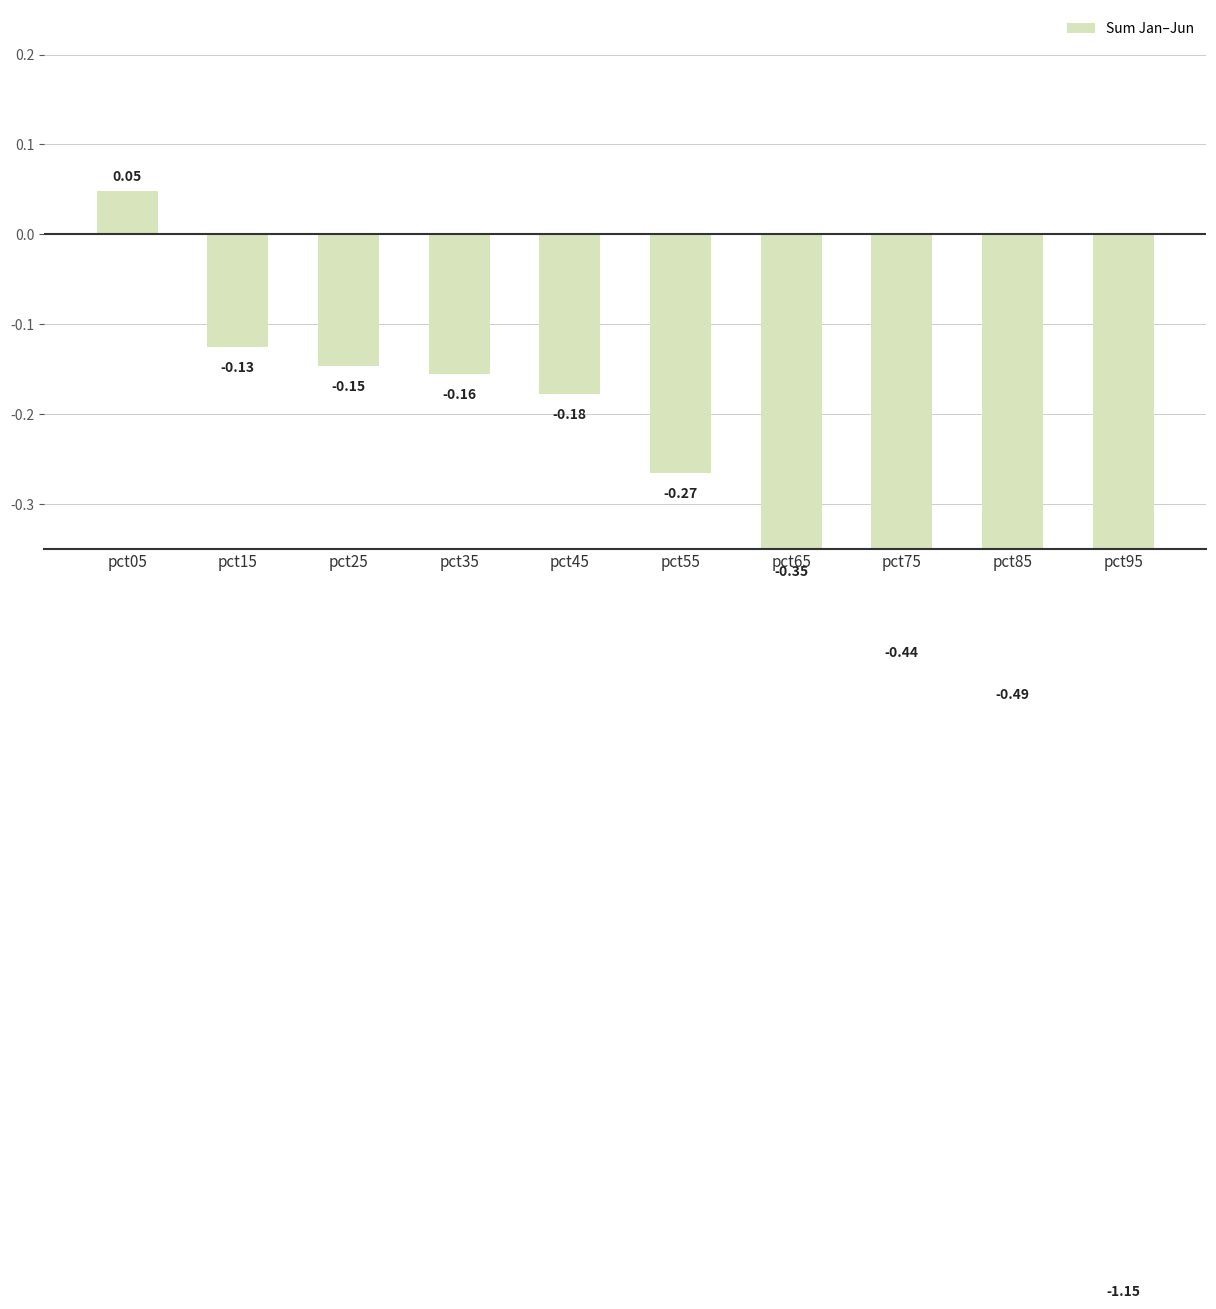

Where is the data nearest to the value 0?

pct05